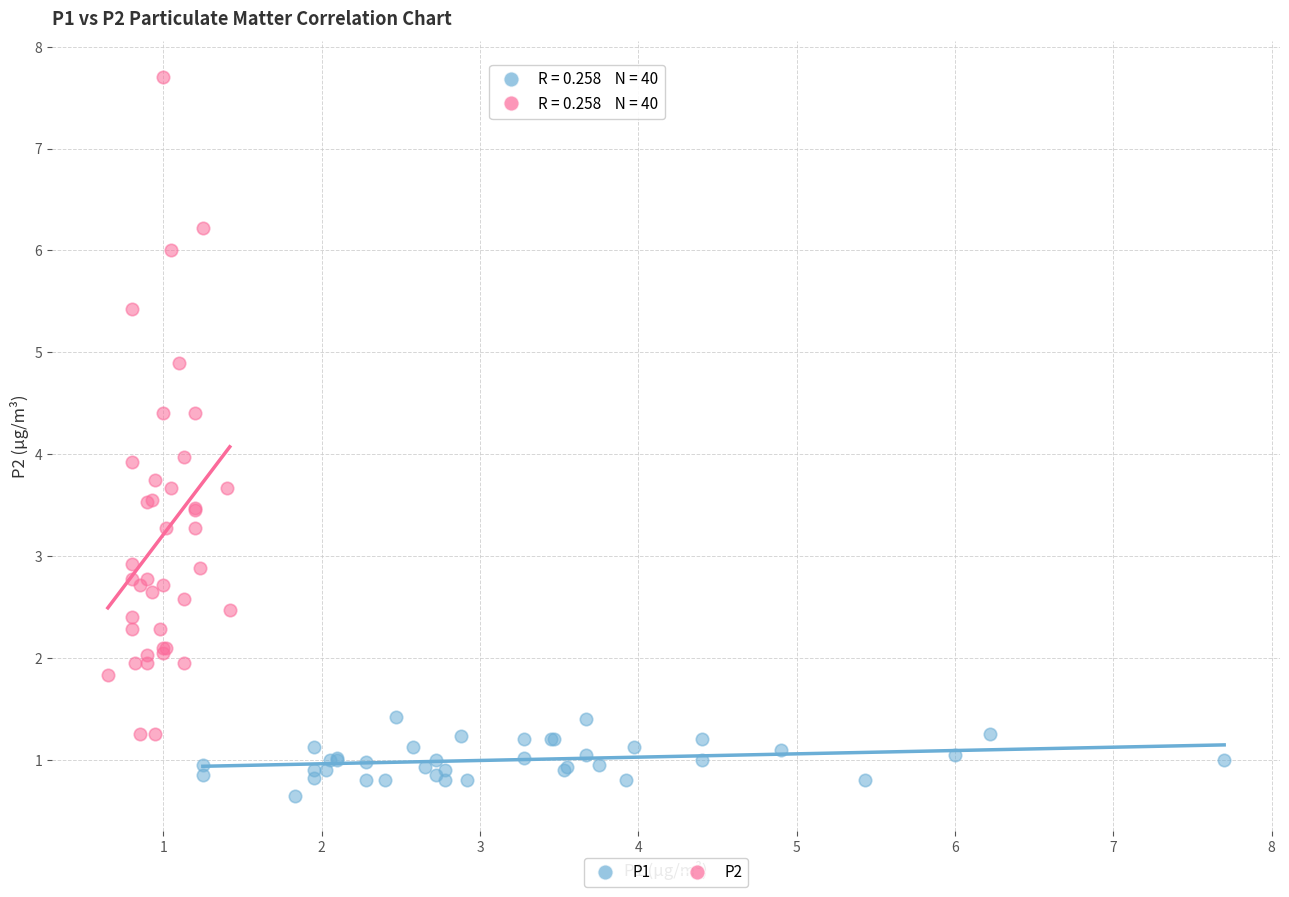

Which series reaches the maximum Y coordinate?

P2